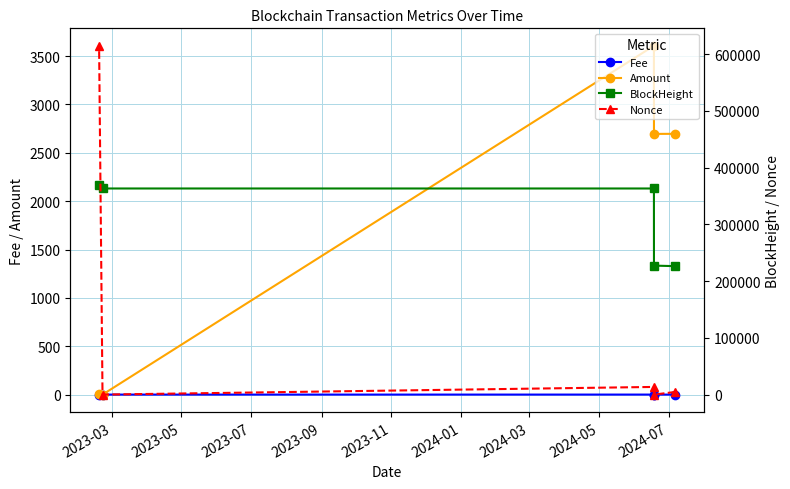

What are all the series names shown in the legend?

Fee, Amount, BlockHeight, Nonce